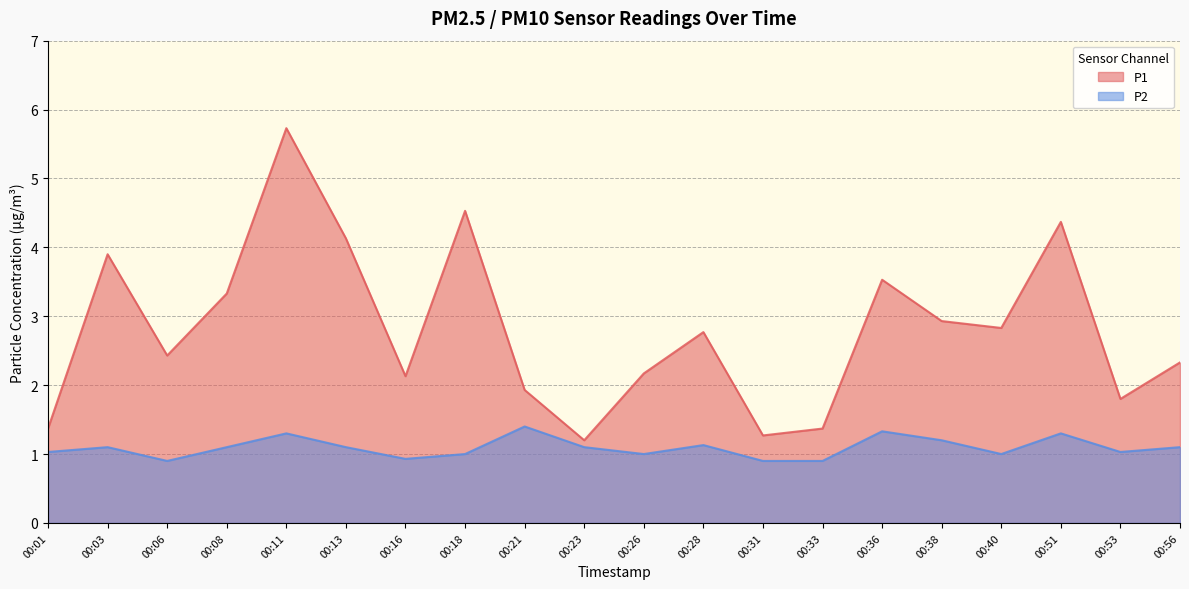

How many interior local peaks does the P1 series have?

6